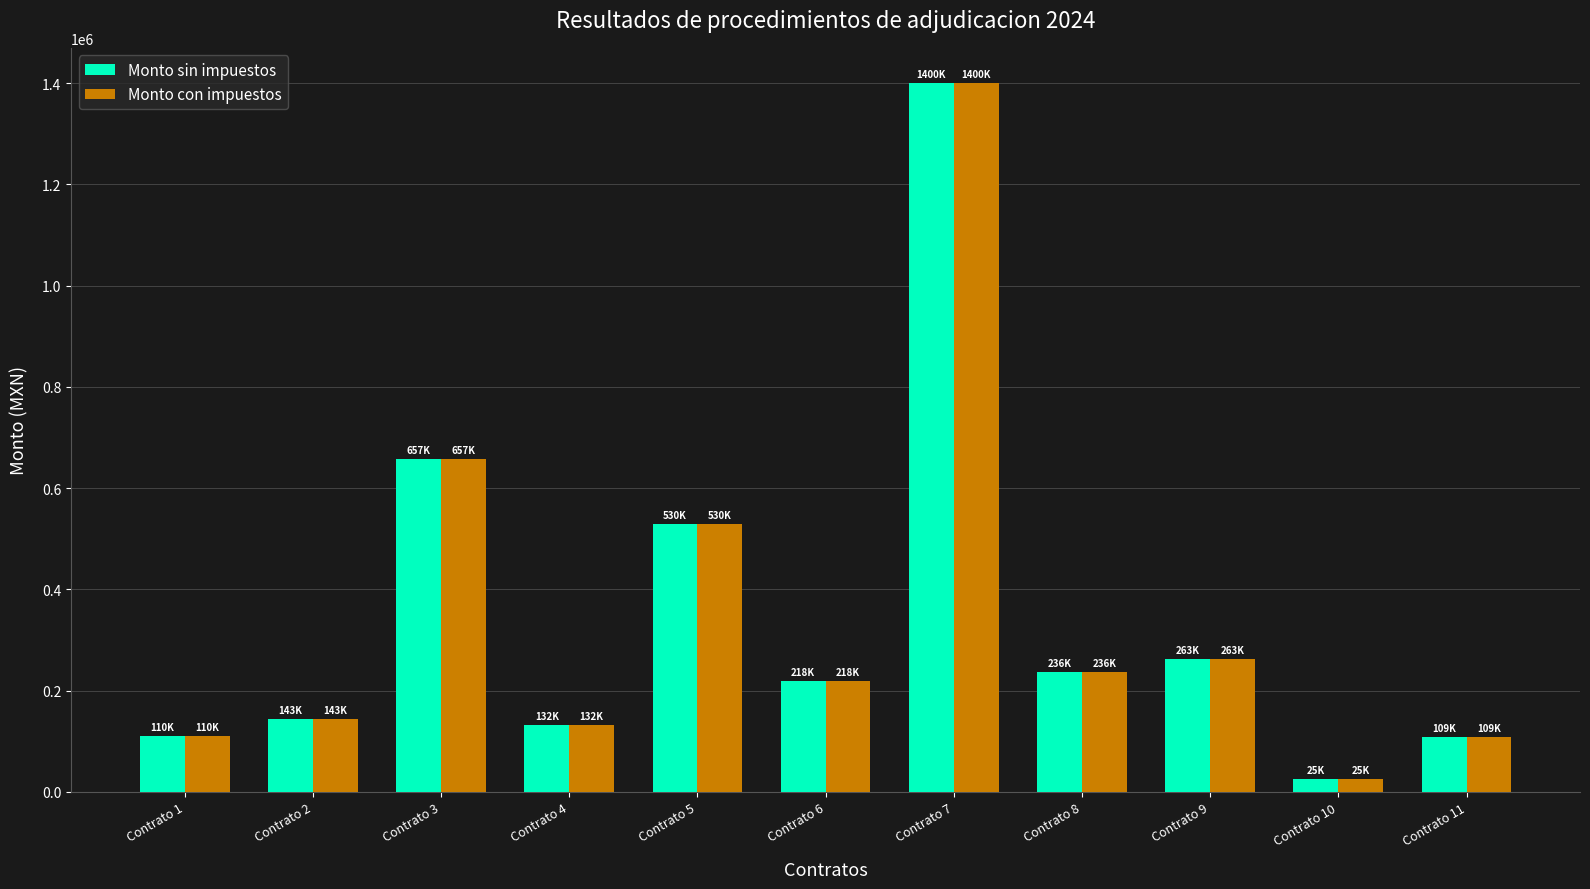

At which category is the sum across all series the highest?

Contrato 7